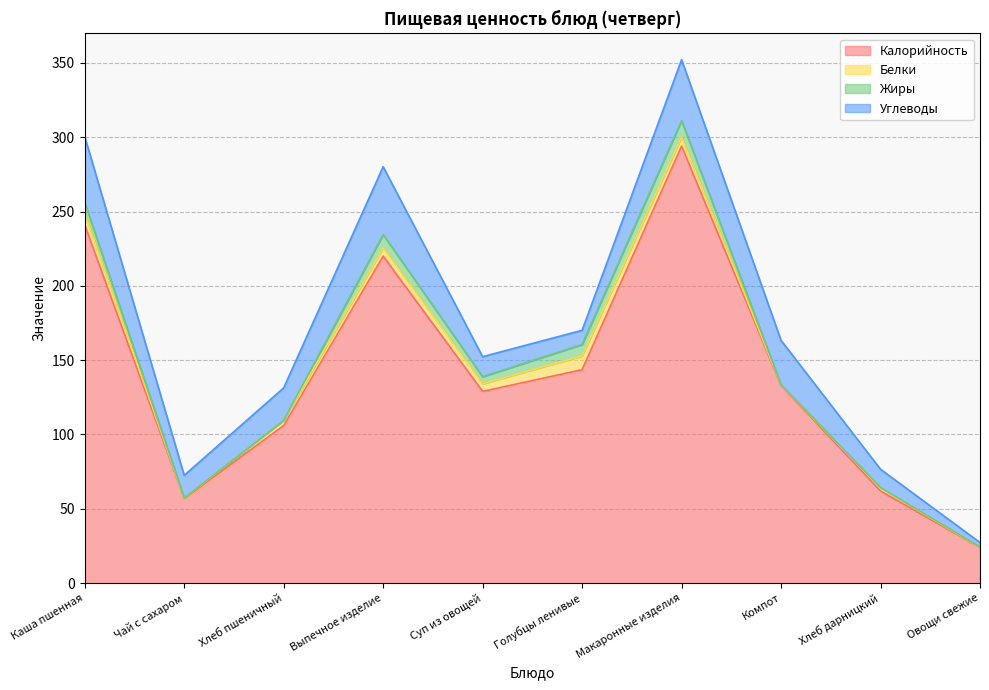

What is the label of the 6th point from the right?

Суп из овощей